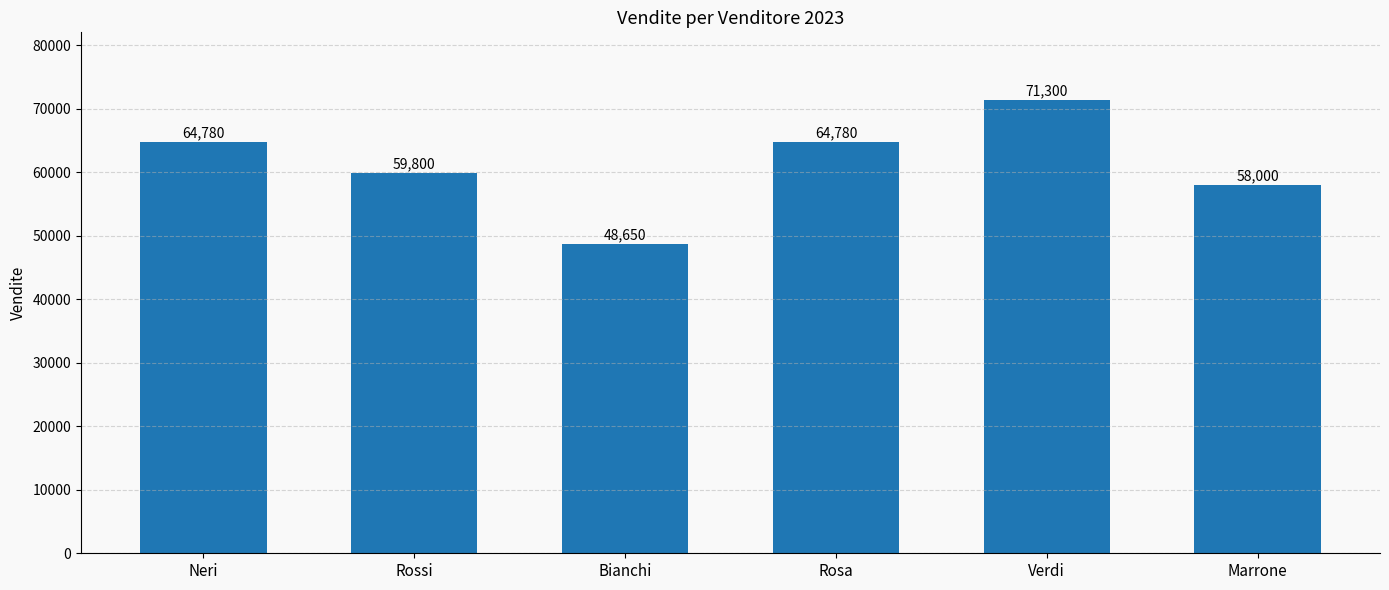

Is it true that the value at Bianchi is 48650?

True